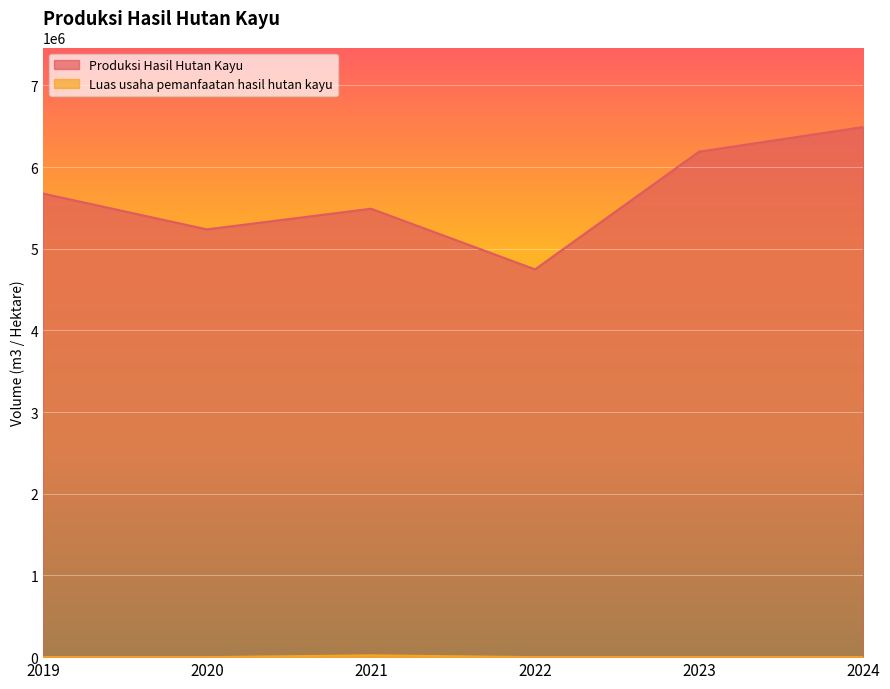

List the series in order of their peak value, lowest first.

Luas usaha pemanfaatan hasil hutan kayu, Produksi Hasil Hutan Kayu